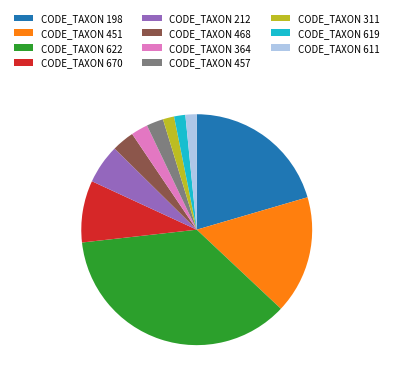

What is the largest slice in the pie chart?

CODE_TAXON 622